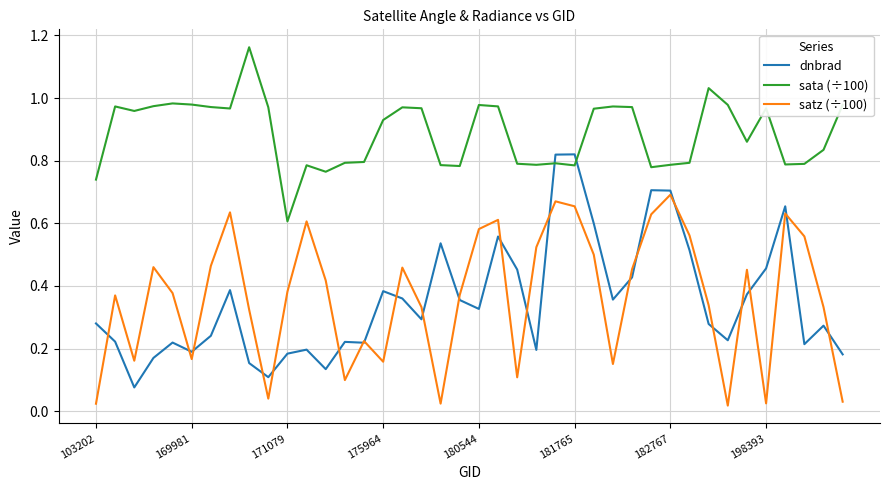

True or false: sata (÷100) and satz (÷100) intersect in this chart.

False